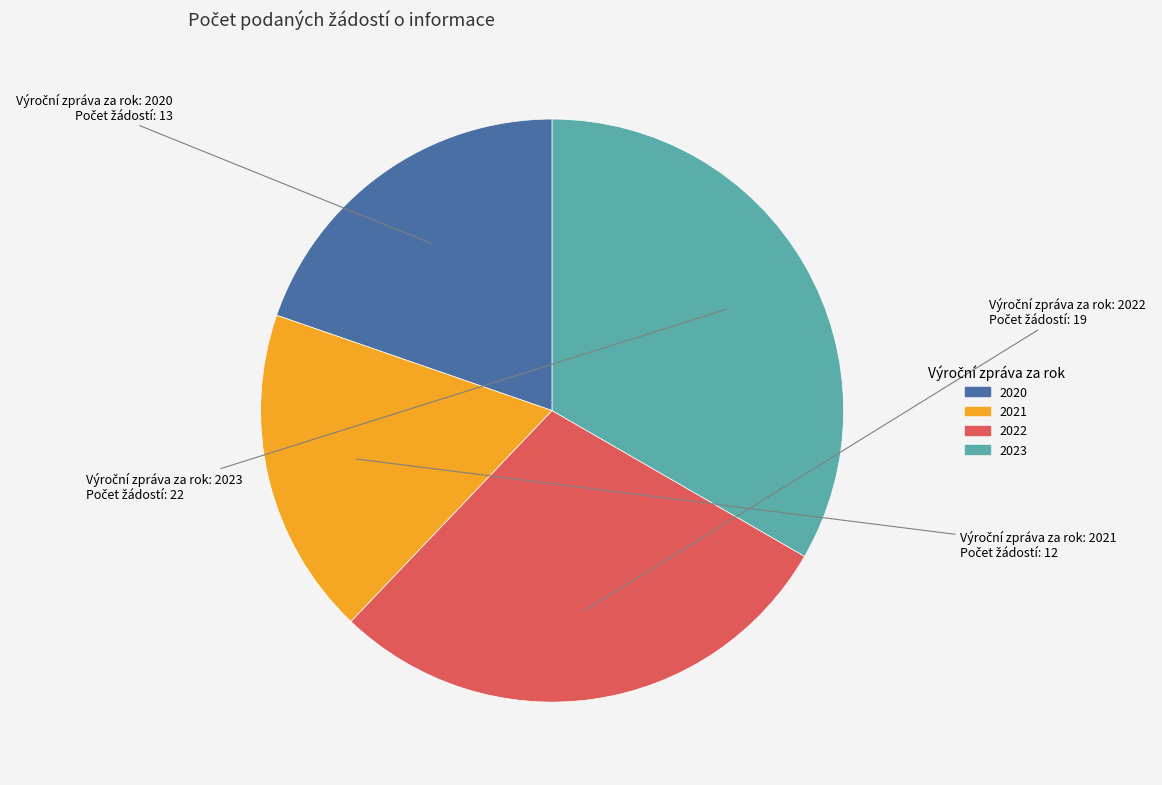

How many segments does this pie chart have?

4